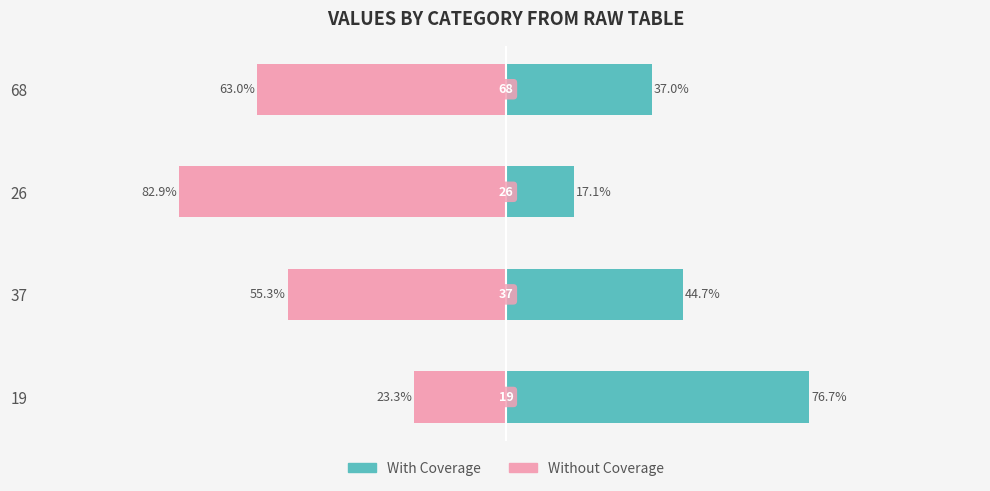

What is the sum of all With Coverage values?

175.6